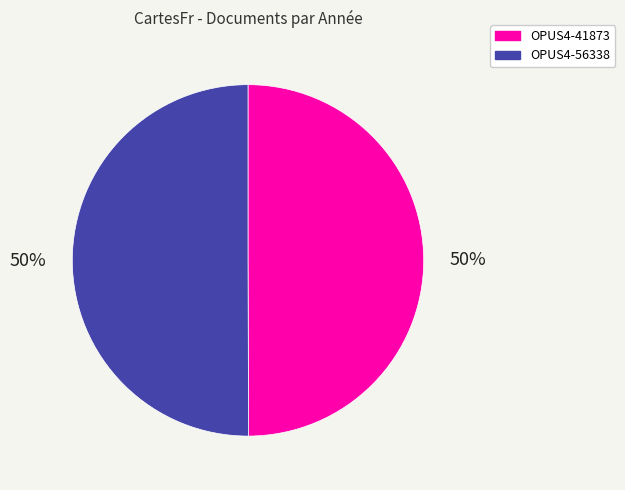

How many slices are in this pie chart?

2